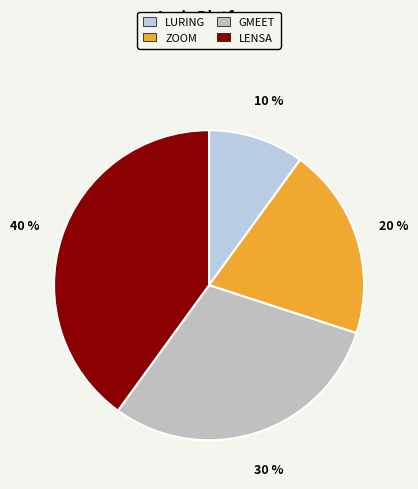

To the nearest percent, what is the difference between the largest and smallest slice percentages?

30%